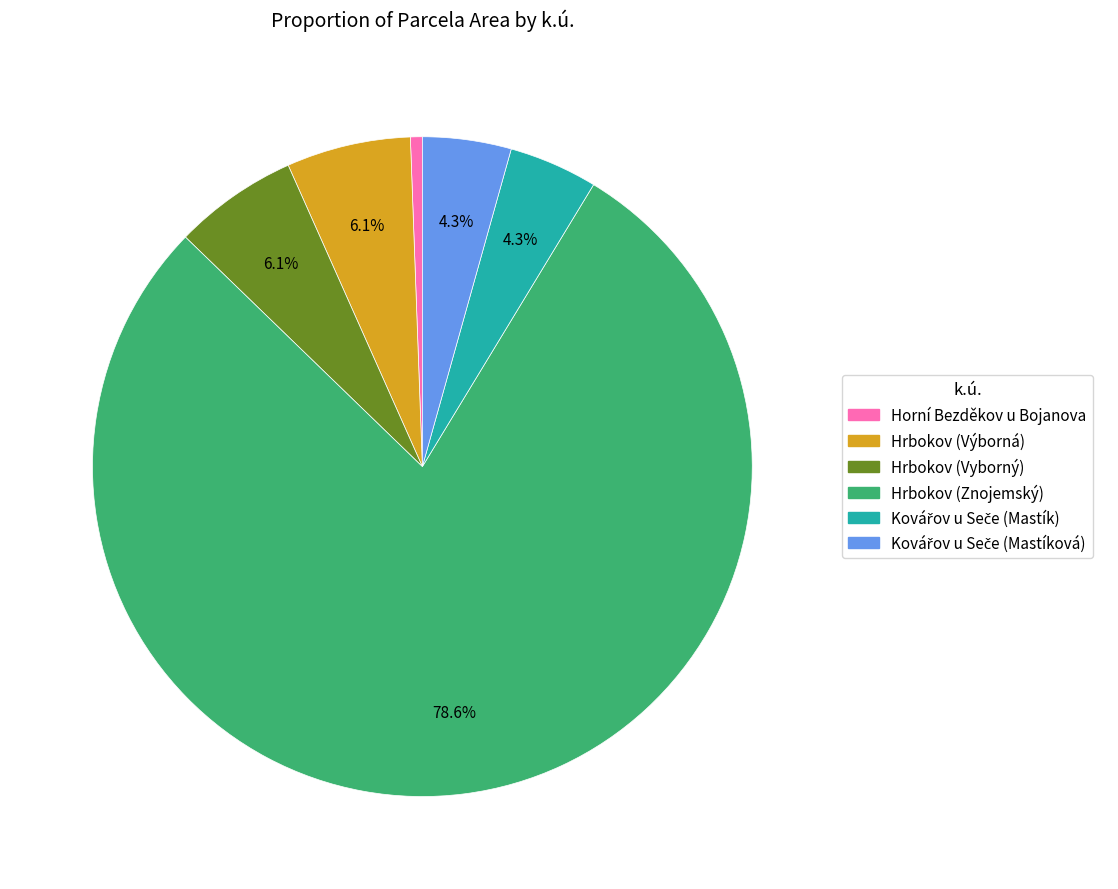

What percentage is the Horní Bezděkov u Bojanova slice, to the nearest percent?

1%